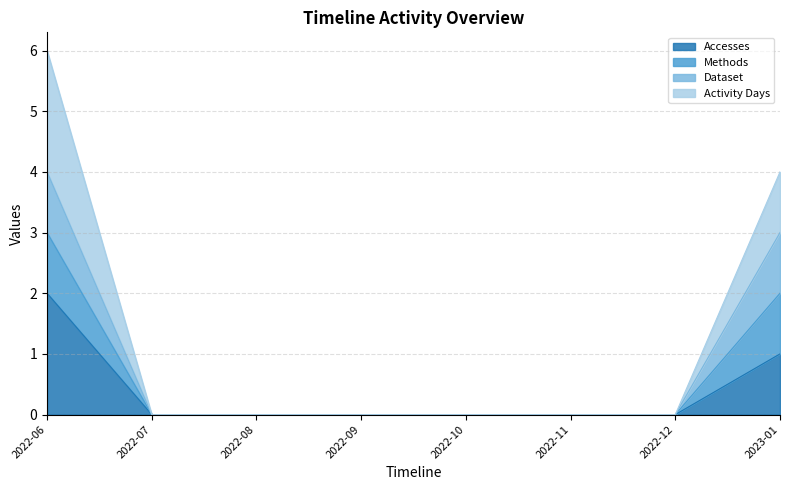

What is the label of the 5th point from the left?

2022-10